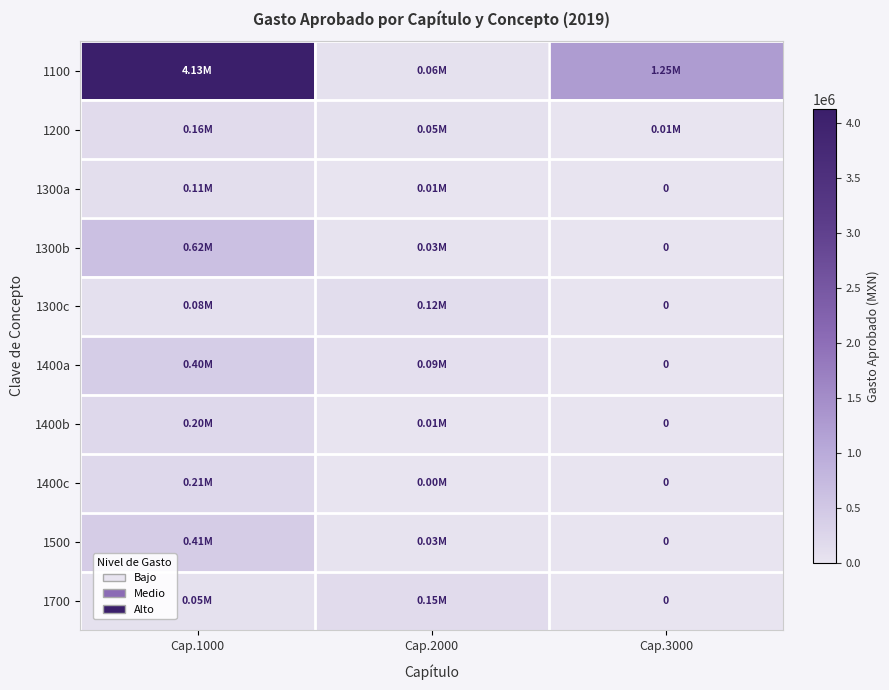

Is the value of 1400c at Cap.1000 greater than the value of 1500 at Cap.2000?

Yes